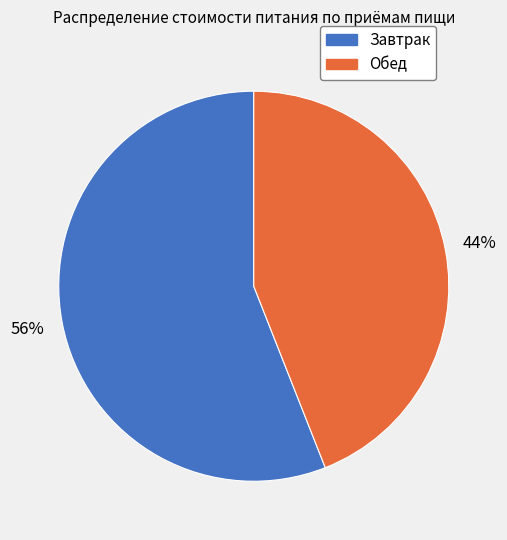

Is Обед the majority of the pie?

No